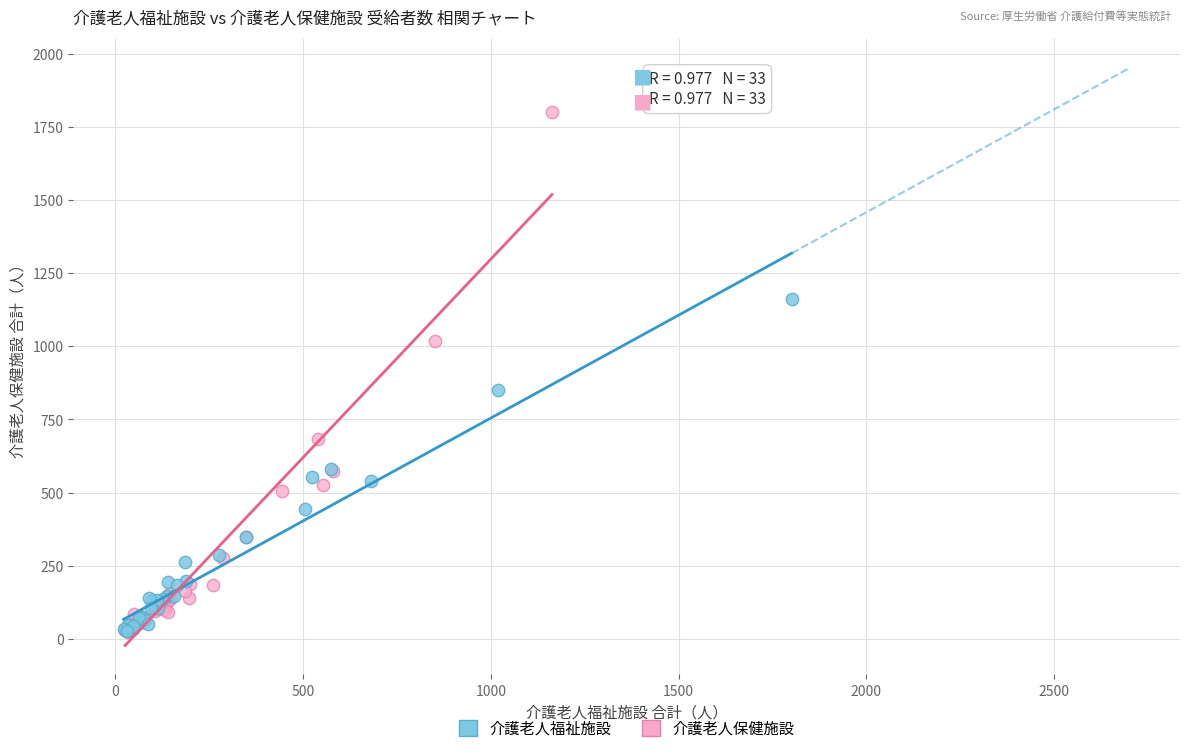

What are all the series names shown in the legend?

介護老人福祉施設, 介護老人保健施設